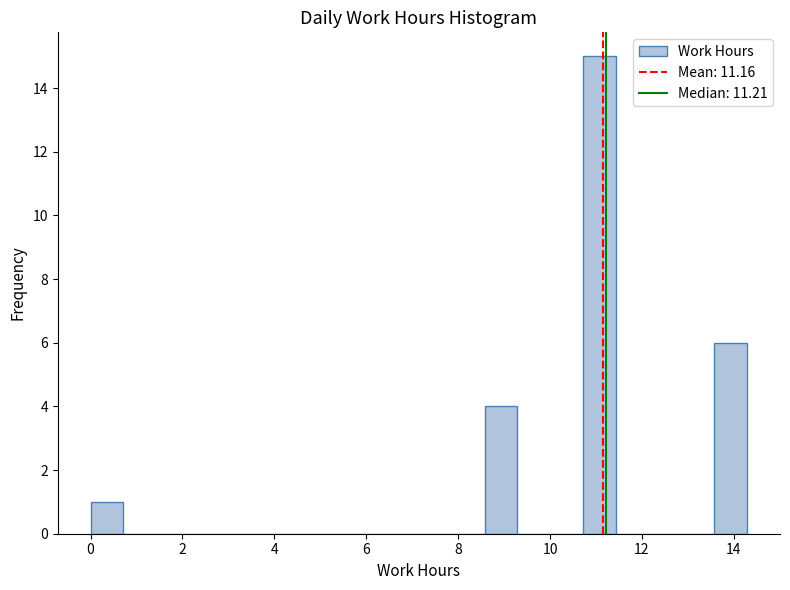

Around what value on the x-axis is the tallest bar? Give the approximate position of its centre, as read against the axis.

11.0